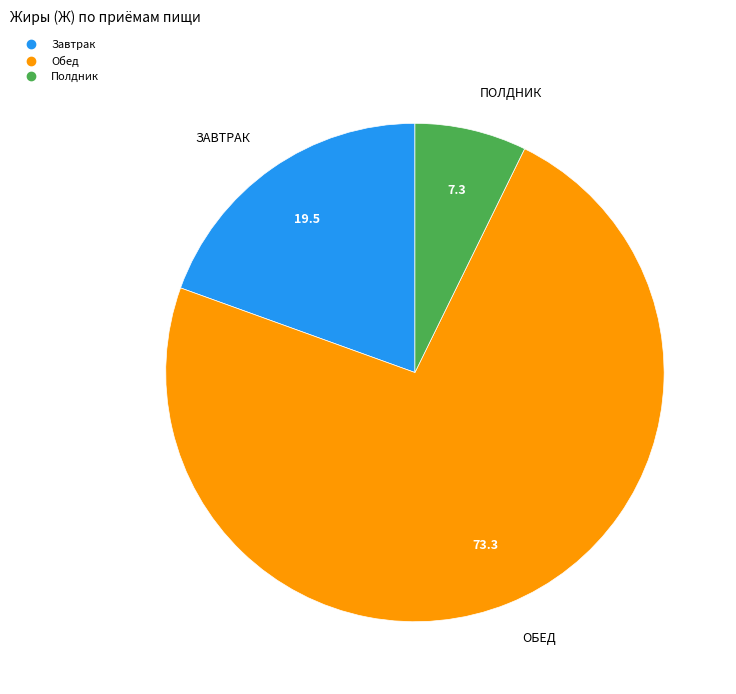

Which has a higher value, Обед or Полдник?

Обед